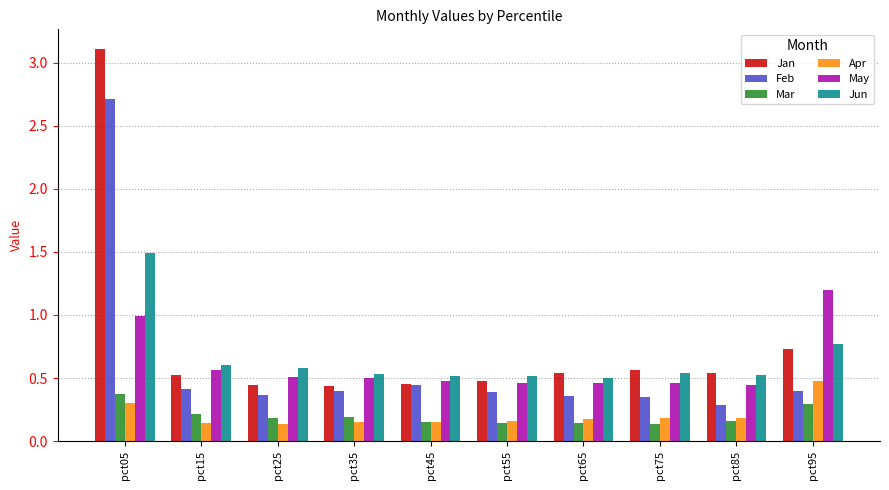

True or false: May has a value of 0.5 at pct25.

True